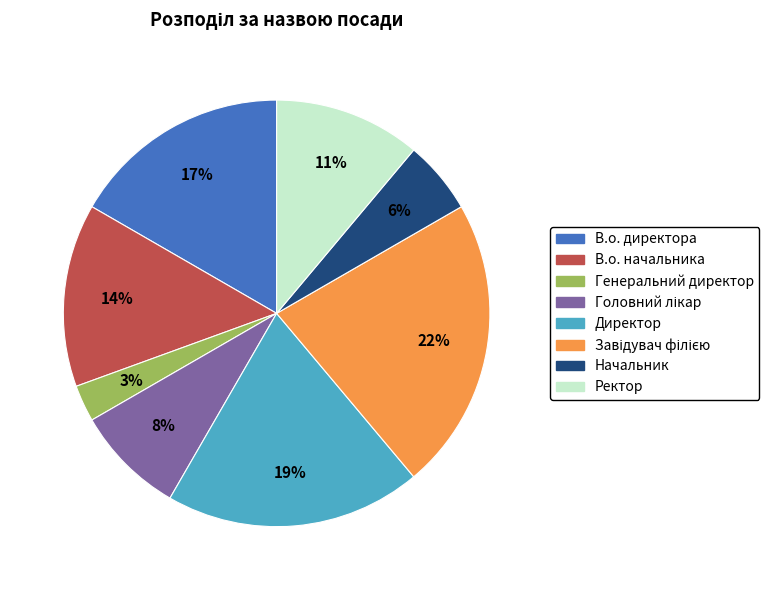

What percentage is the Генеральний директор slice, to the nearest percent?

3%